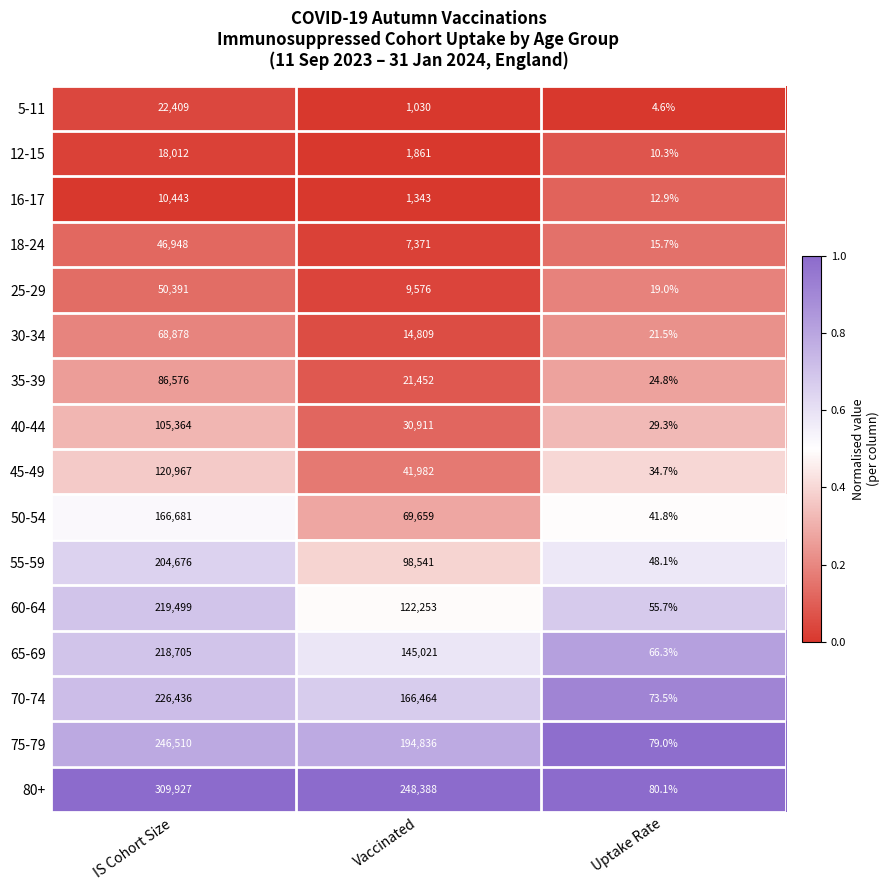

Rank the series by their maximum value, from lowest to highest.

16-17, 12-15, 5-11, 18-24, 25-29, 30-34, 35-39, 40-44, 45-49, 50-54, 55-59, 65-69, 60-64, 70-74, 75-79, 80+